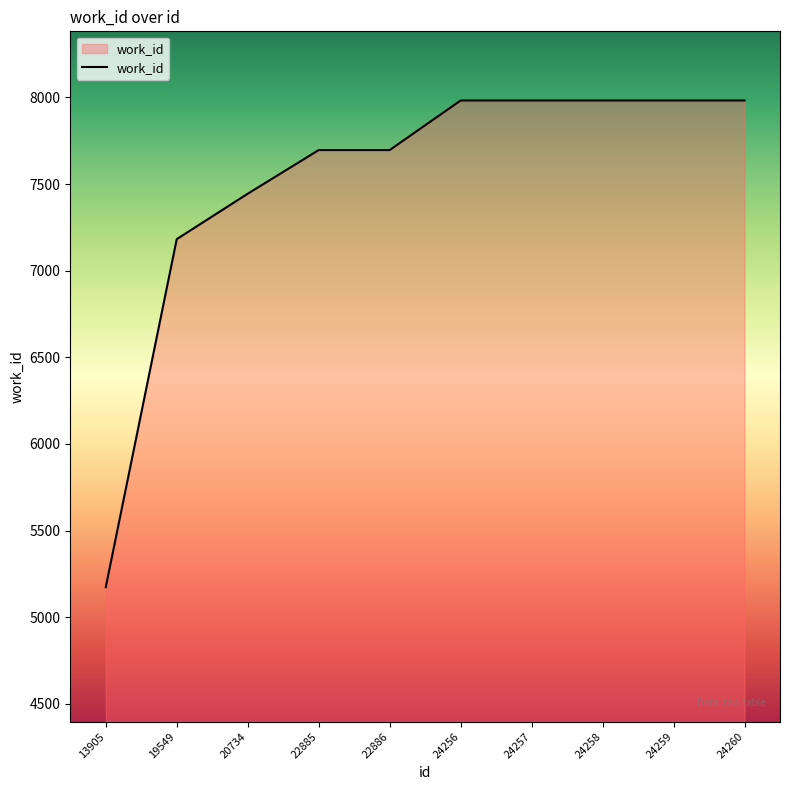

How many values are below 7982?

5